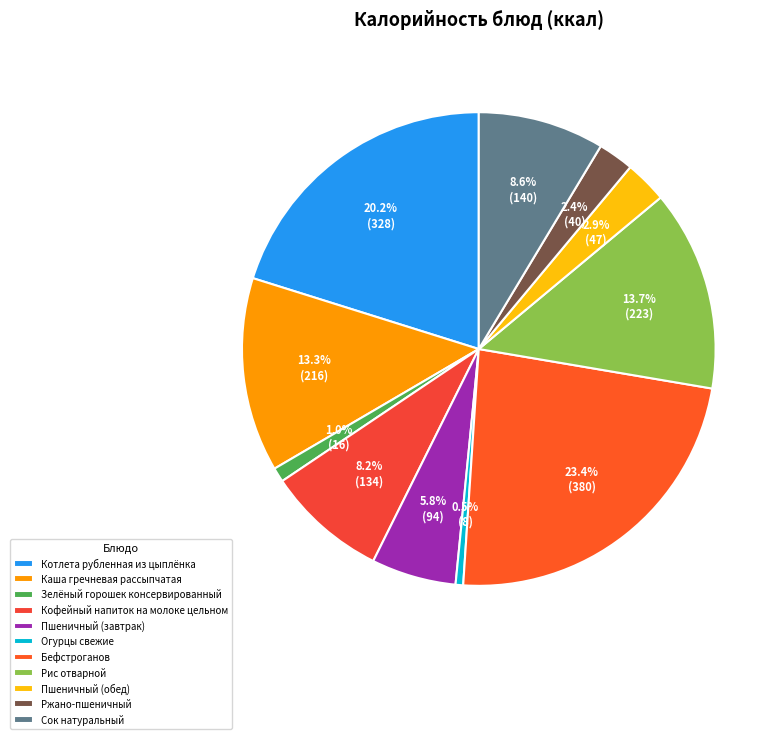

Rank the categories by value from highest to lowest.

Бефстроганов, Котлета рубленная из цыплёнка, Рис отварной, Каша гречневая рассыпчатая, Сок натуральный, Кофейный напиток на молоке цельном, Пшеничный (завтрак), Пшеничный (обед), Ржано-пшеничный, Зелёный горошек консервированный, Огурцы свежие